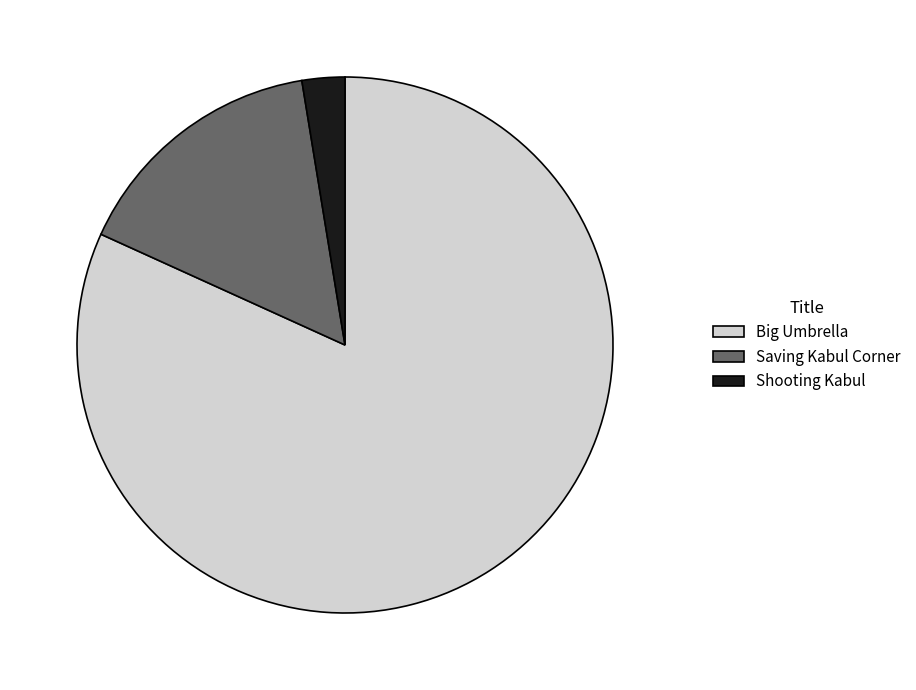

Between Big Umbrella and Shooting Kabul, which is larger?

Big Umbrella